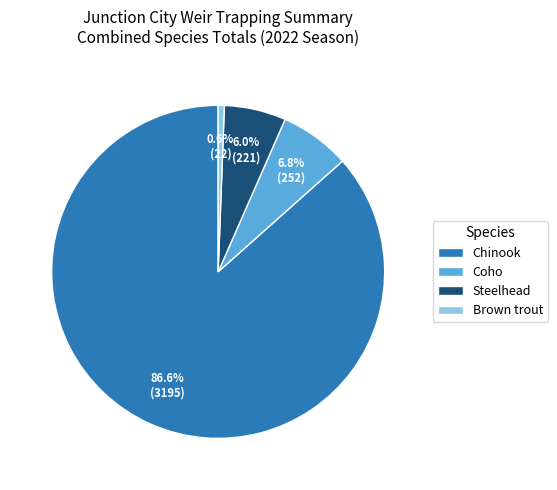

Do Coho and Brown trout together represent more than half of the pie?

No